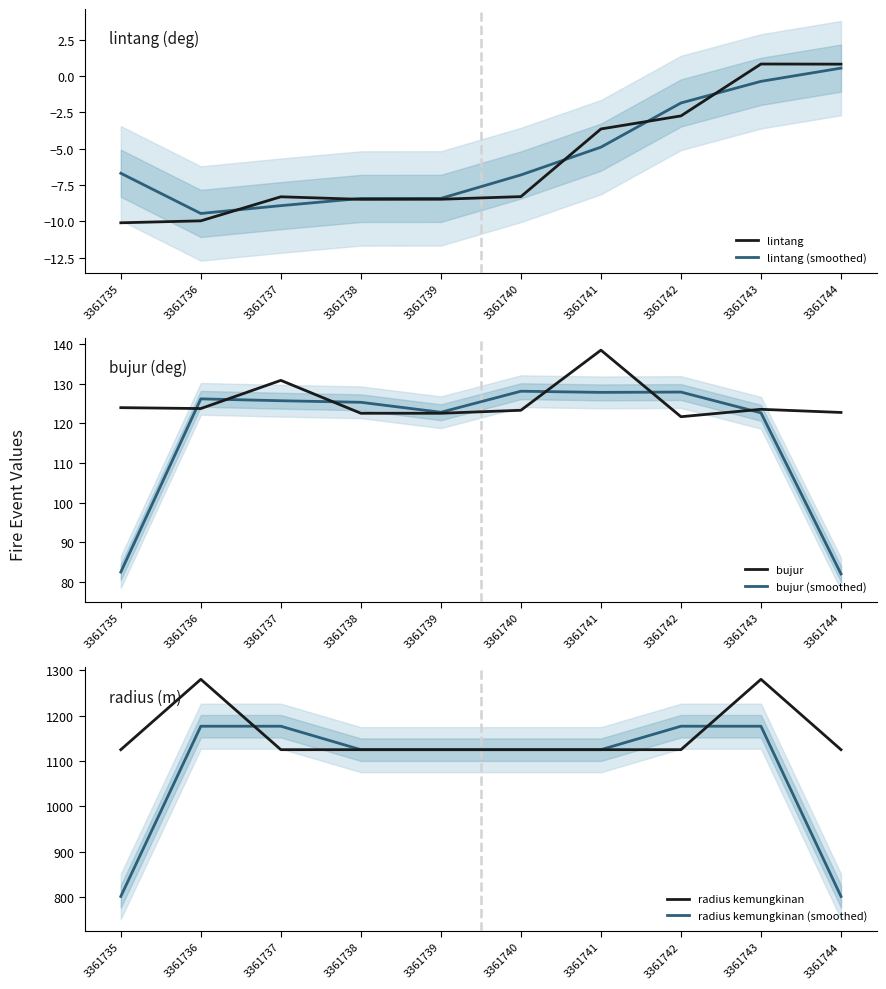

What is the value of the bujur point at the 4th from the left?

122.5